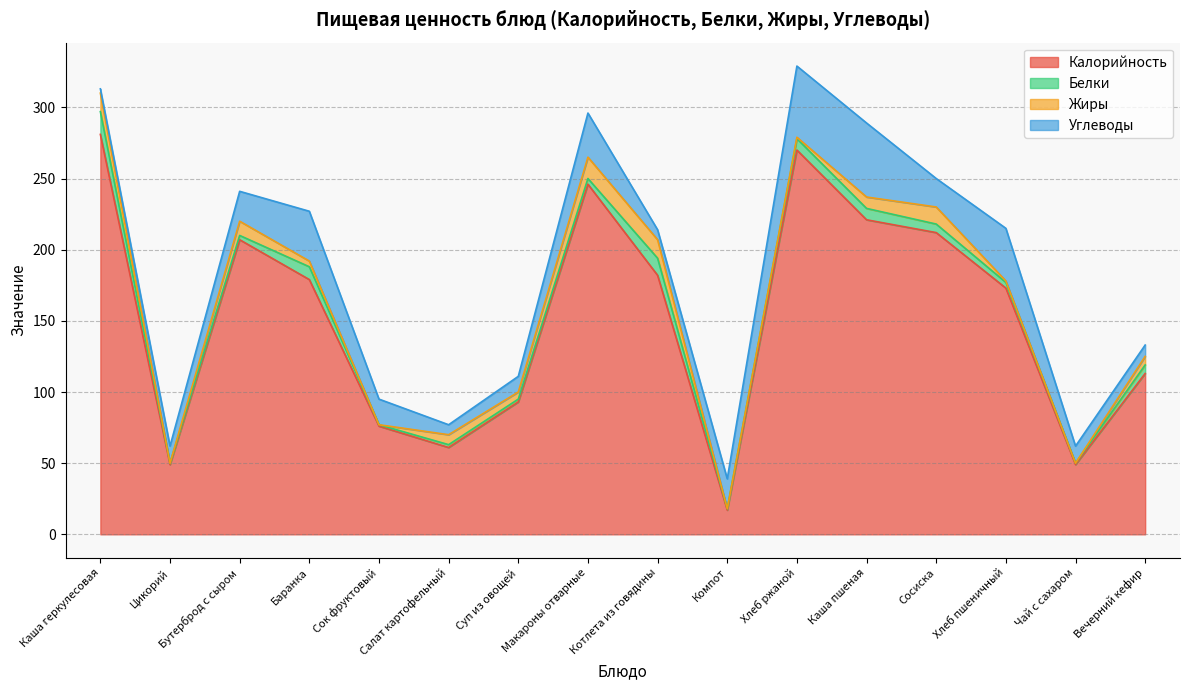

How many values in the Калорийность series exceed 179?

7